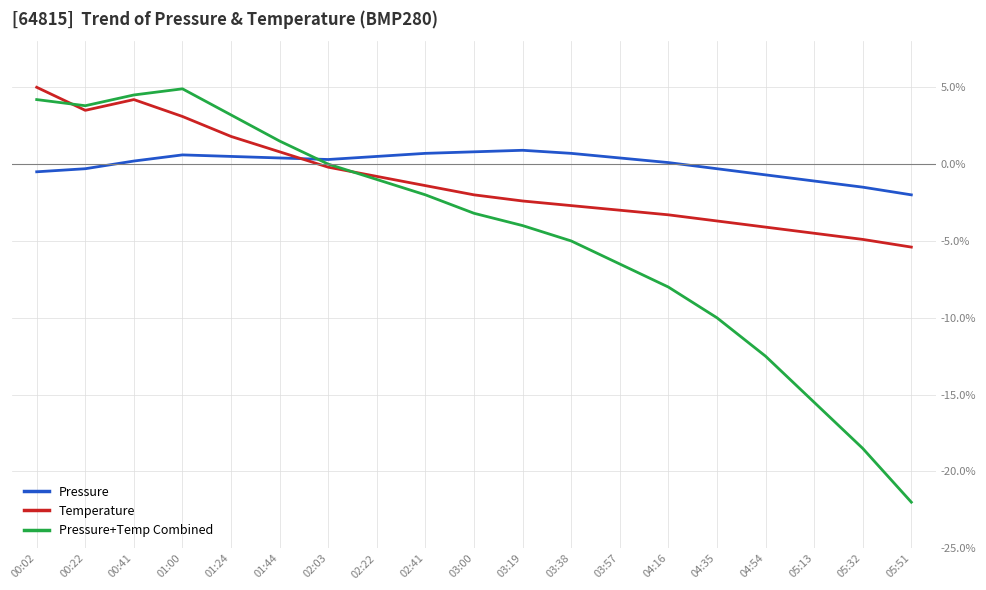

What is the difference between the maximum and minimum values in the Temperature series?

10.4